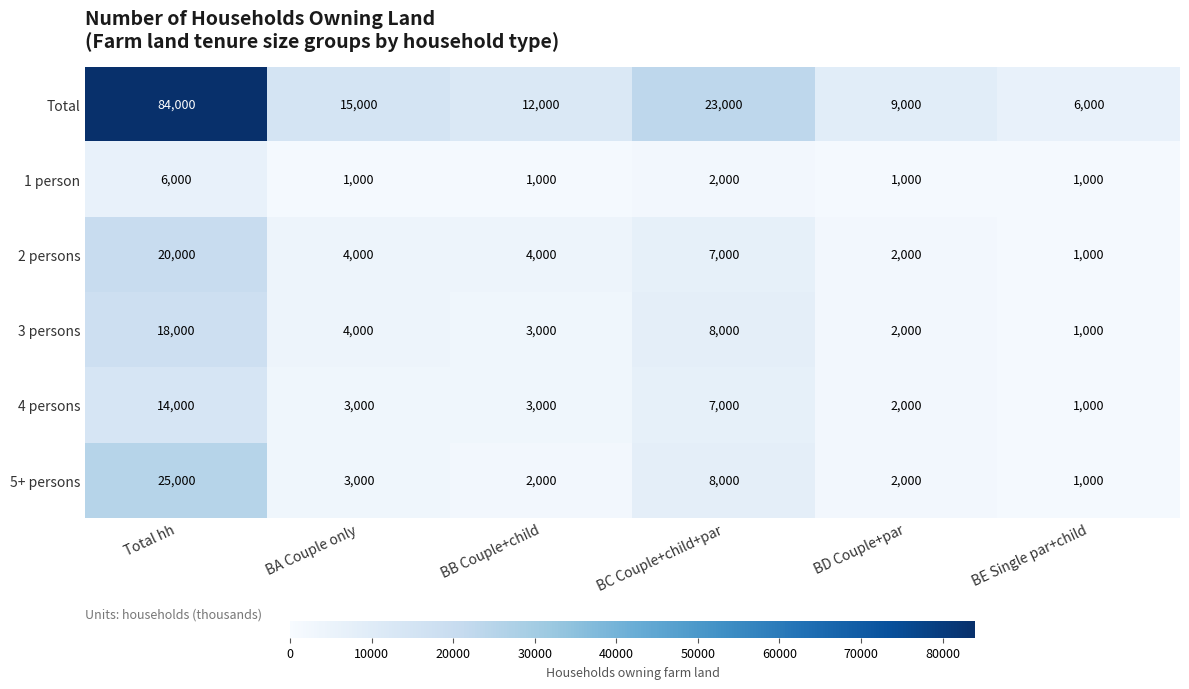

What is the difference between the highest and lowest values at BC Couple+child+par?

21000